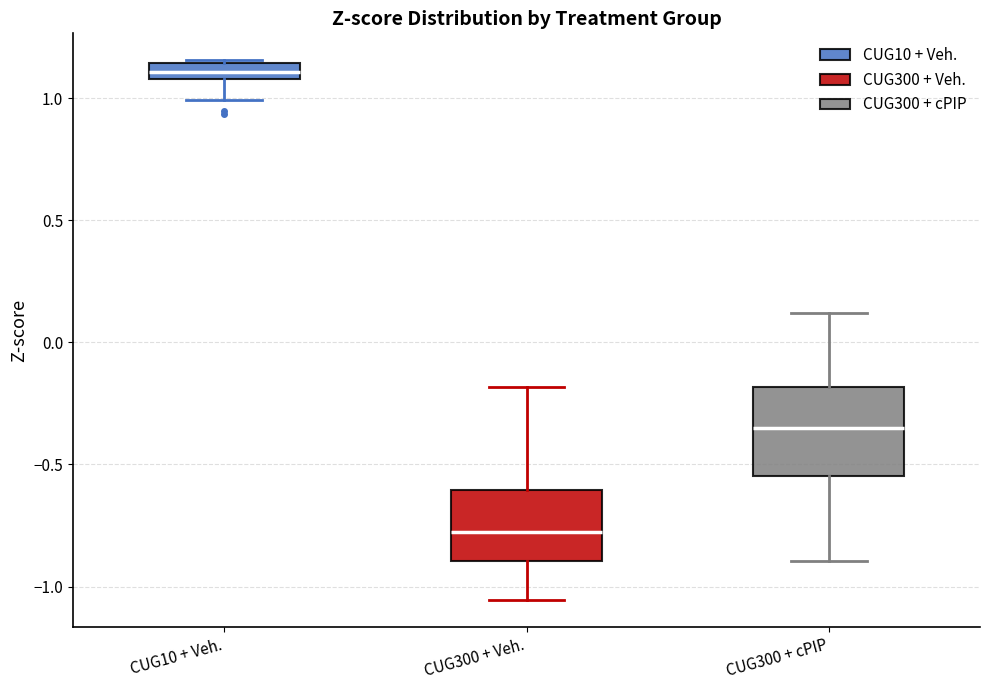

Which box has the highest median line?

CUG10 + Veh.